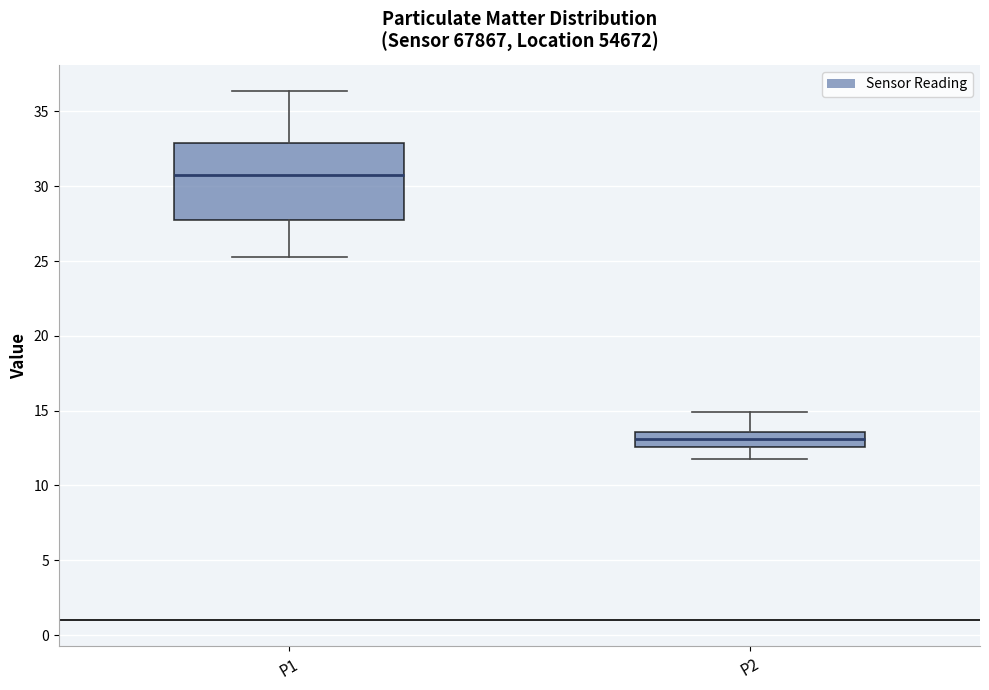

Which box's median line is the lowest?

P2